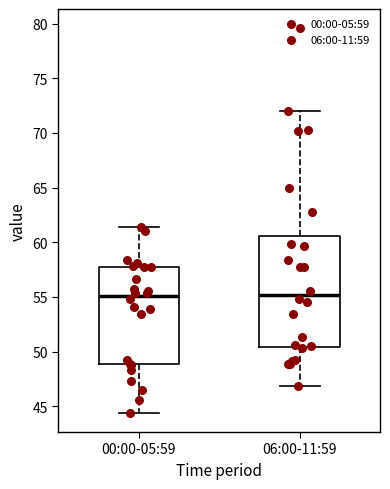

Where does the lower whisker of the box for 06:00-11:59 end on the y-axis? The values are not printed on the chart, so give them approximately, as read against the axis.

47.0